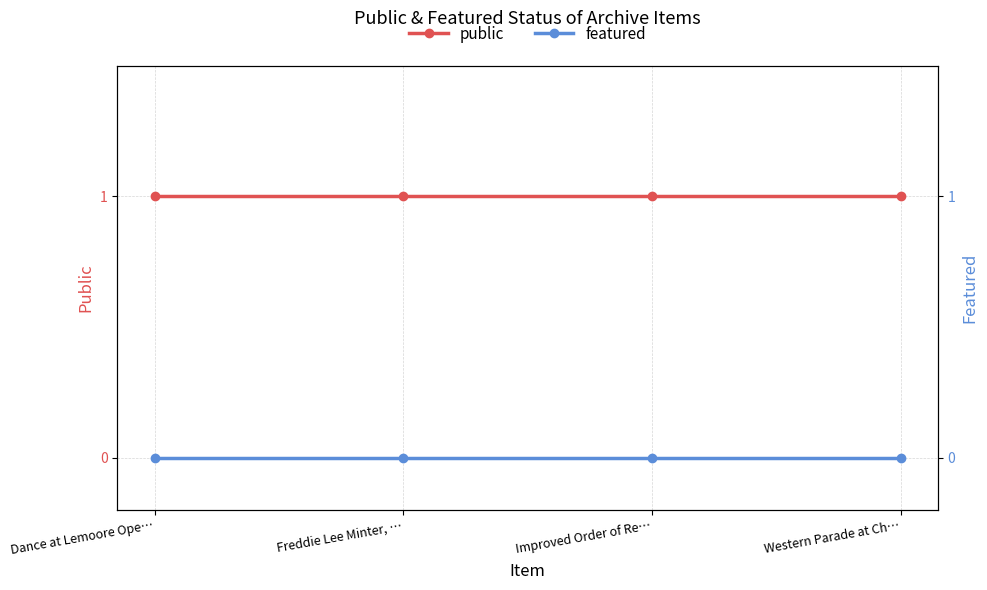

Which category has the highest value across all series?

Dance at Lemoore Ope…